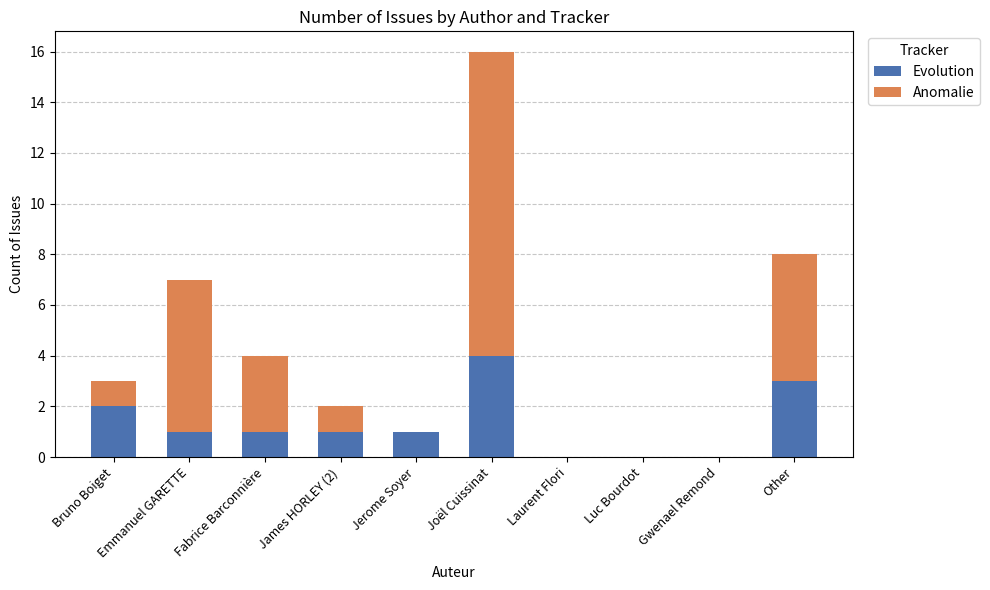

What value does the Evolution series have at Joël Cuissinat?

4